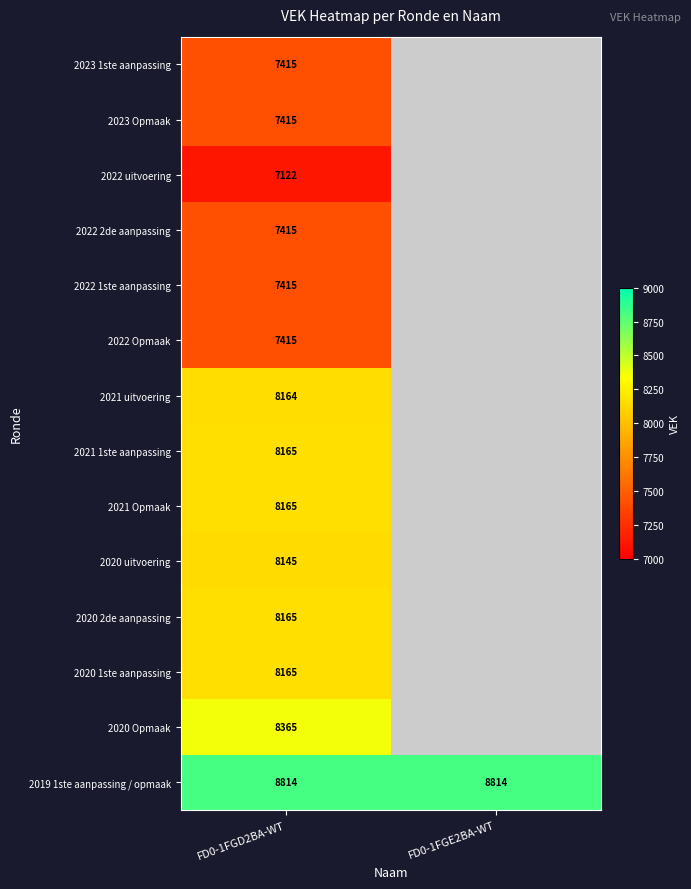

What is the spread (max minus min) of values at FD0-1FGD2BA-WT?

1692